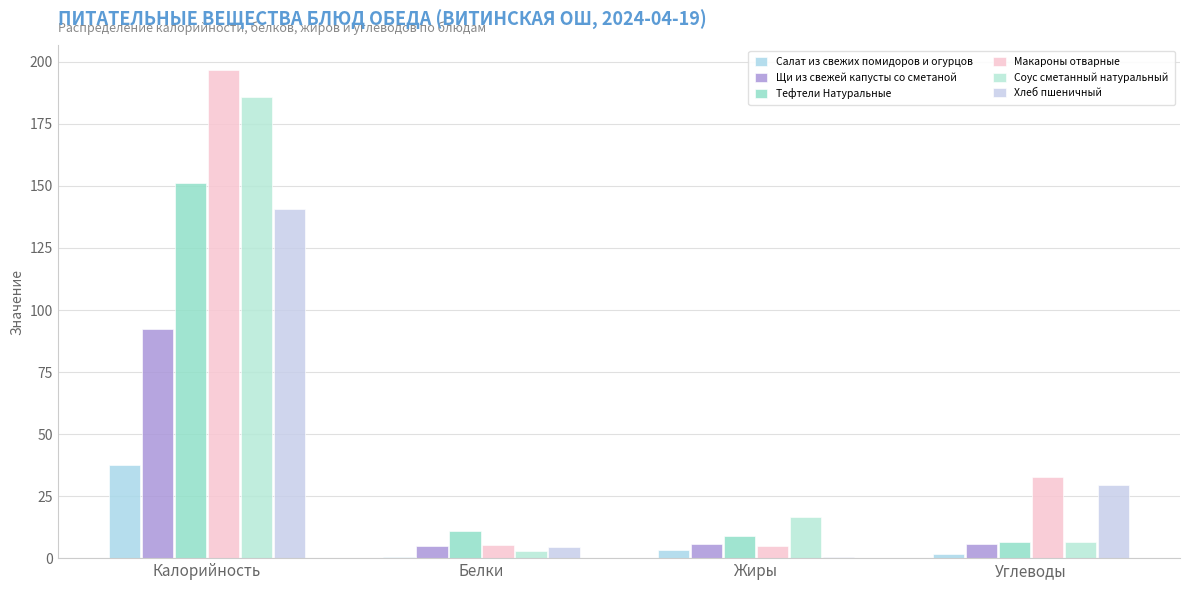

How many groups of bars are there?

4